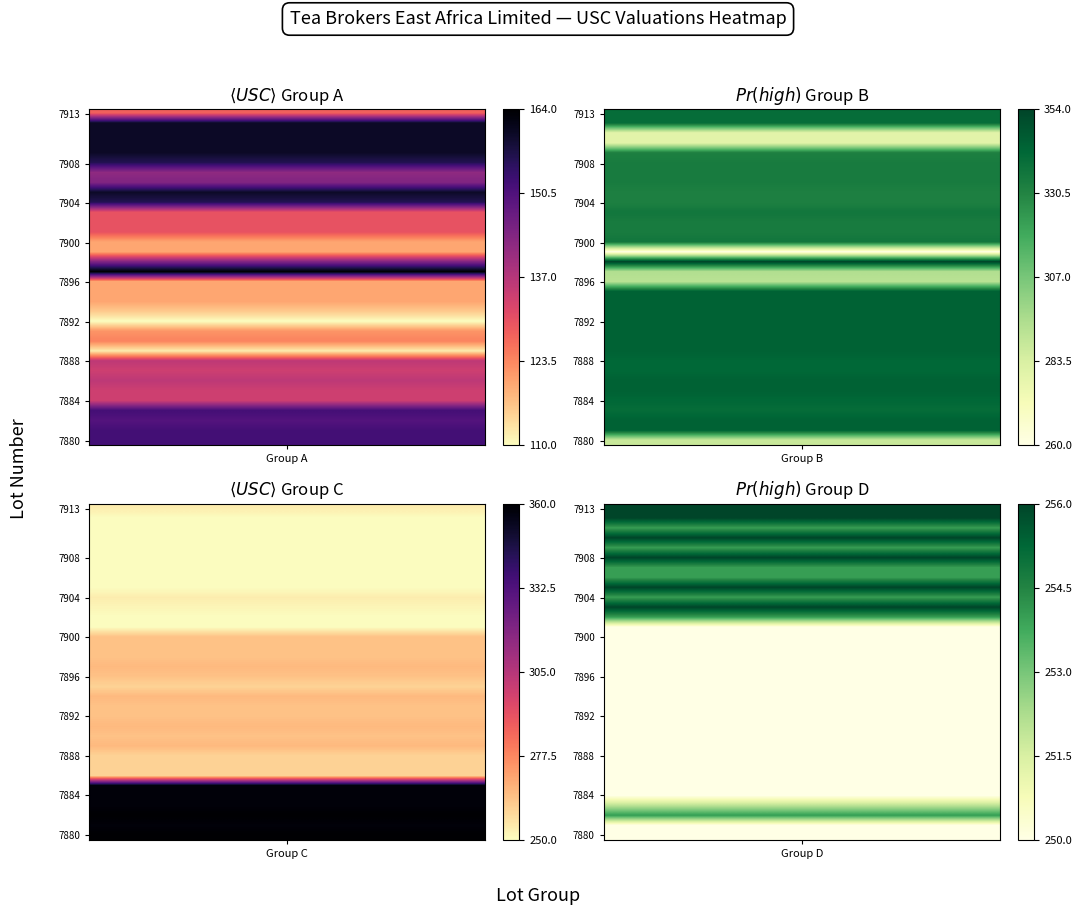

Where is Group A (7880-7913) nearest to the value 137?

7886